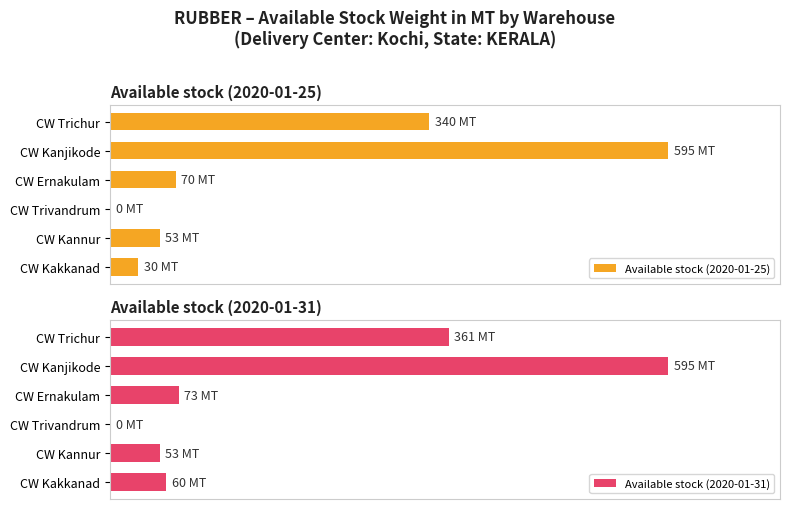

How many values in Available stock (2020-01-25) are above zero?

5